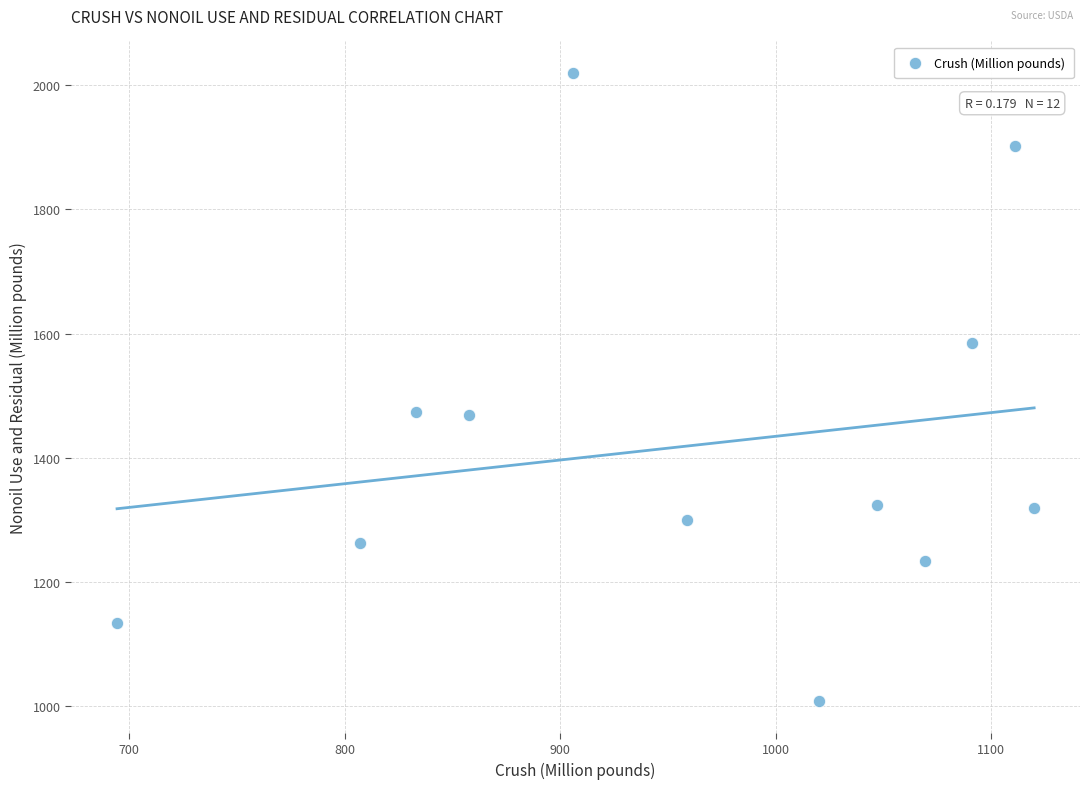

What is the range of X values (max minus min)?

425.5